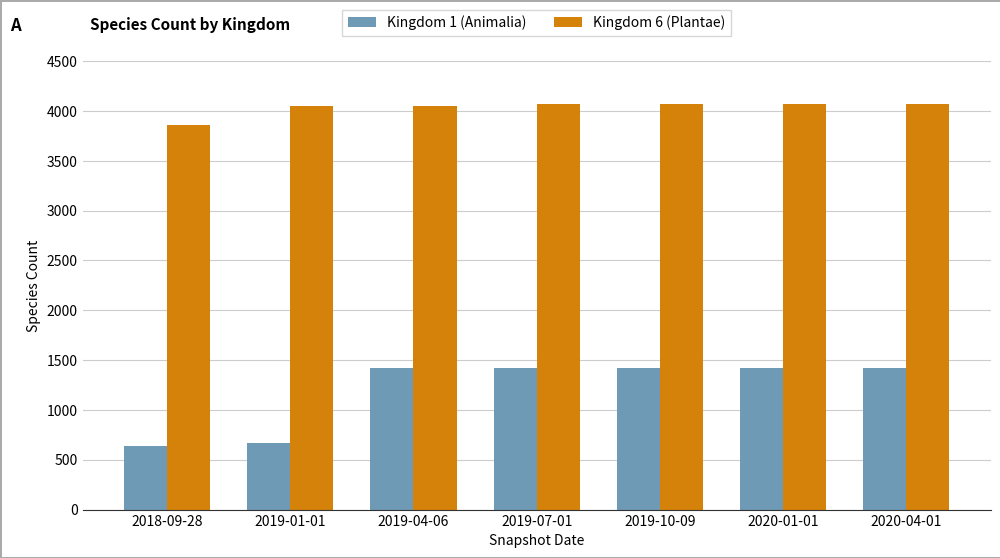

List the series in order of their overall mean, lowest first.

Kingdom 1 (Animalia), Kingdom 6 (Plantae)